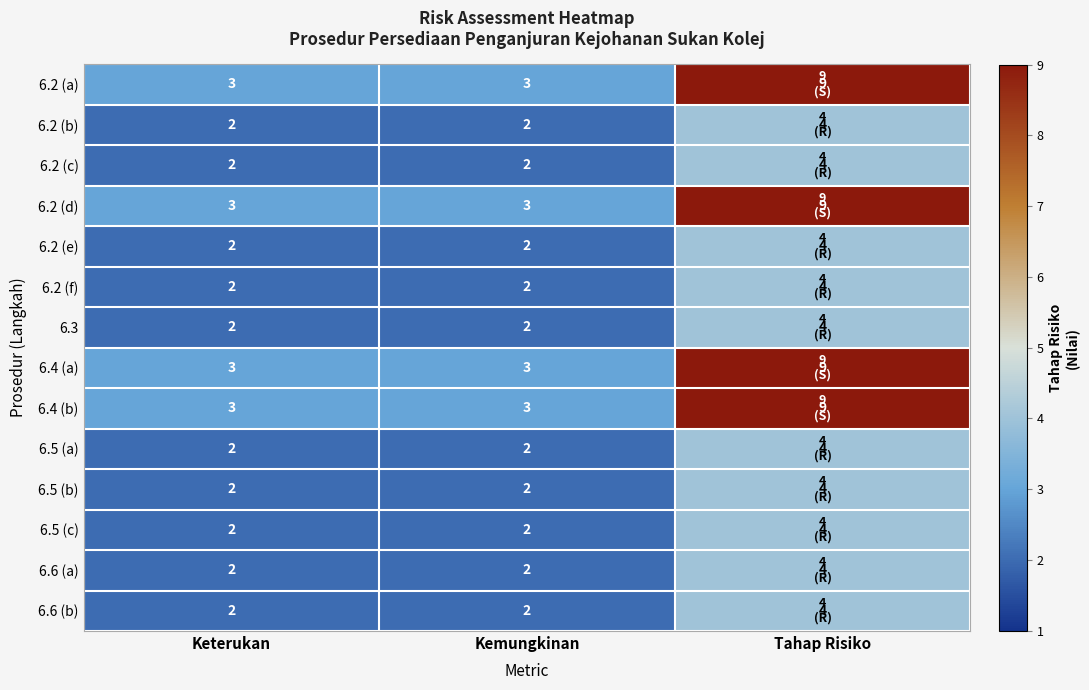

What is the difference between the highest and lowest values at Tahap Risiko?

5